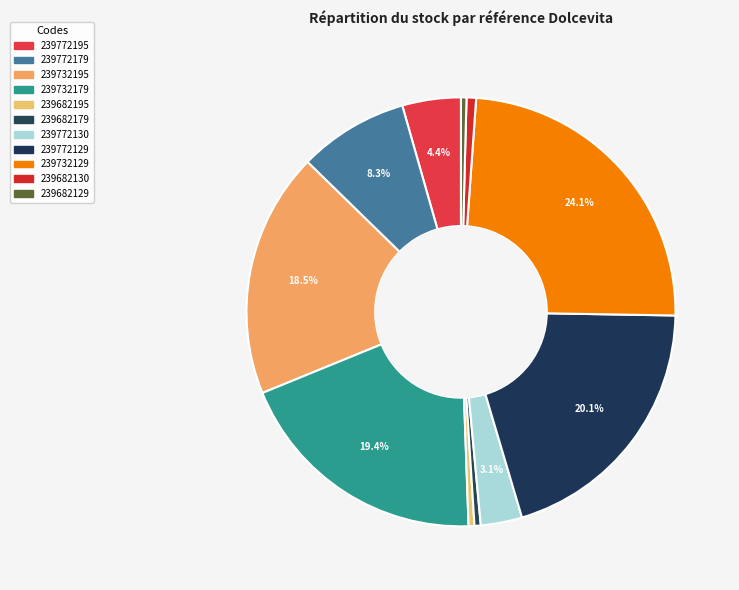

How many segments does this pie chart have?

11